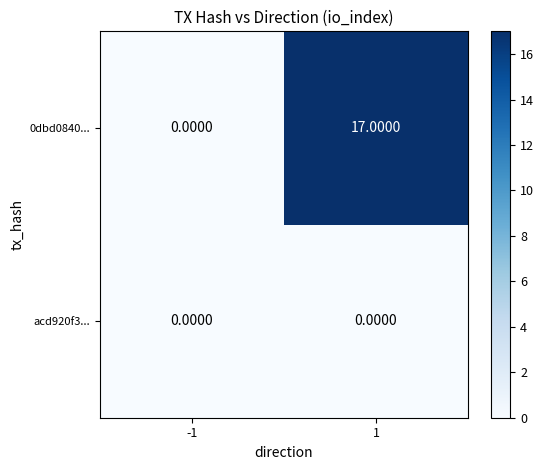

List the series in order of their peak value, lowest first.

acd920f3..., 0dbd0840...